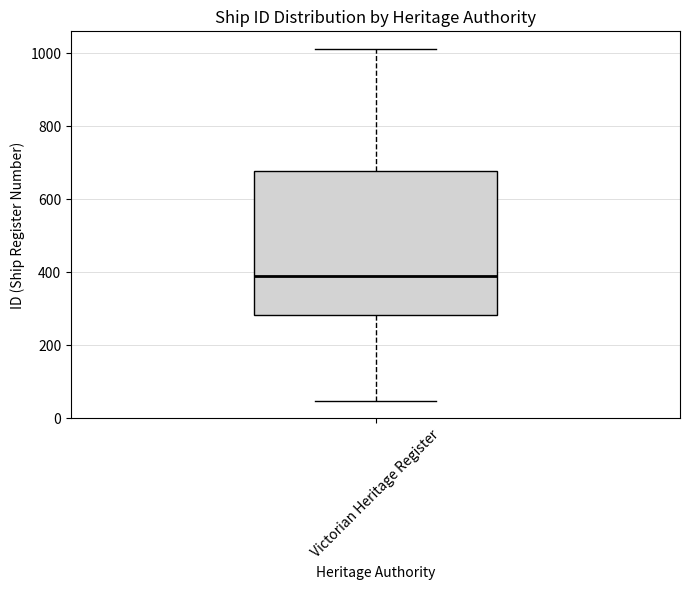

Read this box plot against the y-axis: the position of the median line, the range covered by the box, and the ends of both whiskers. The values are not printed on the chart, so give them approximately, as read against the axis.

median 380, box 280 to 680, whiskers 40 to 1020